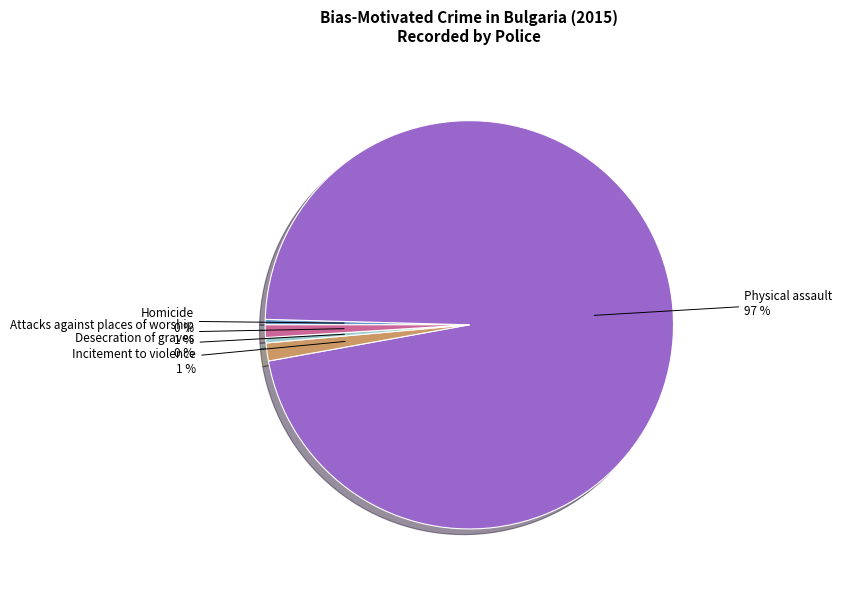

To the nearest percent, what is the average slice percentage?

20%